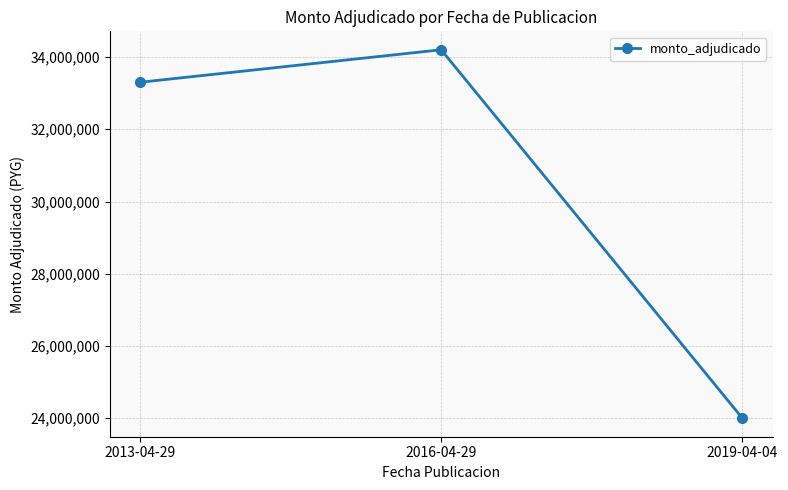

The value at 2019-04-04 is 24000000. True or false?

True